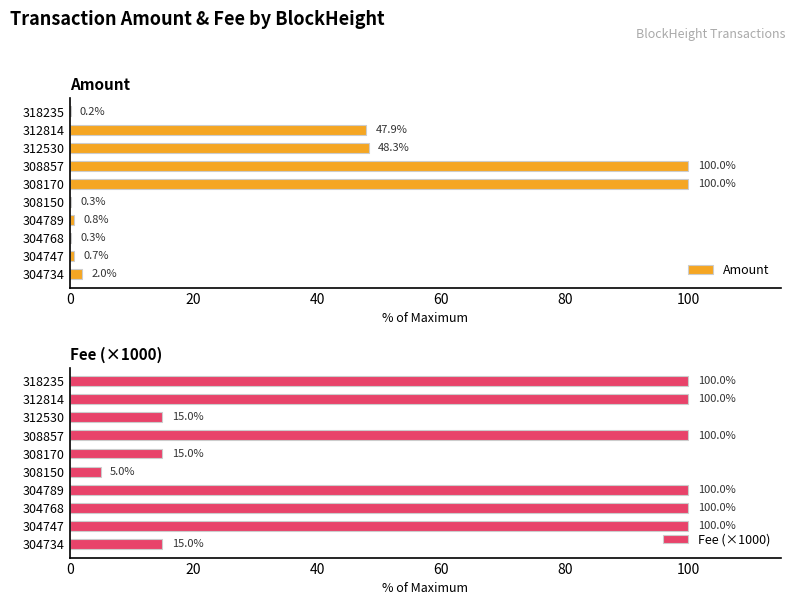

The Amount series shows 0.8 at 304789. True or false?

True